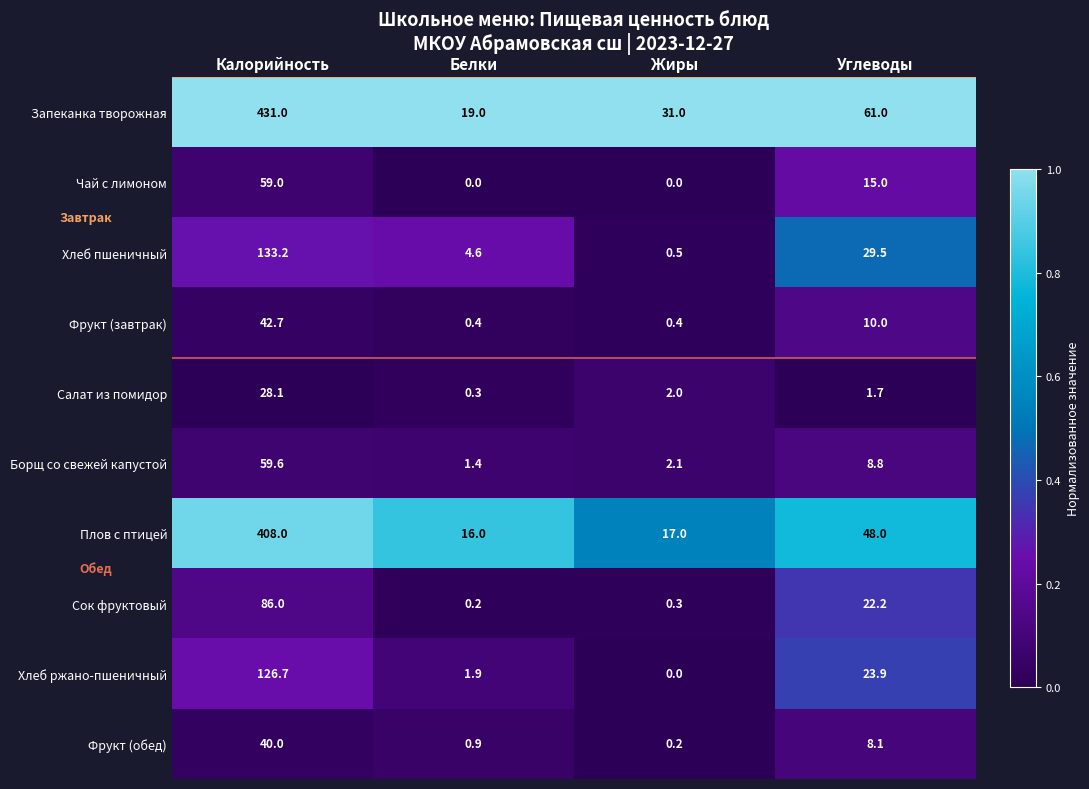

Where does the Фрукт (завтрак) series first go above 10?

Калорийность